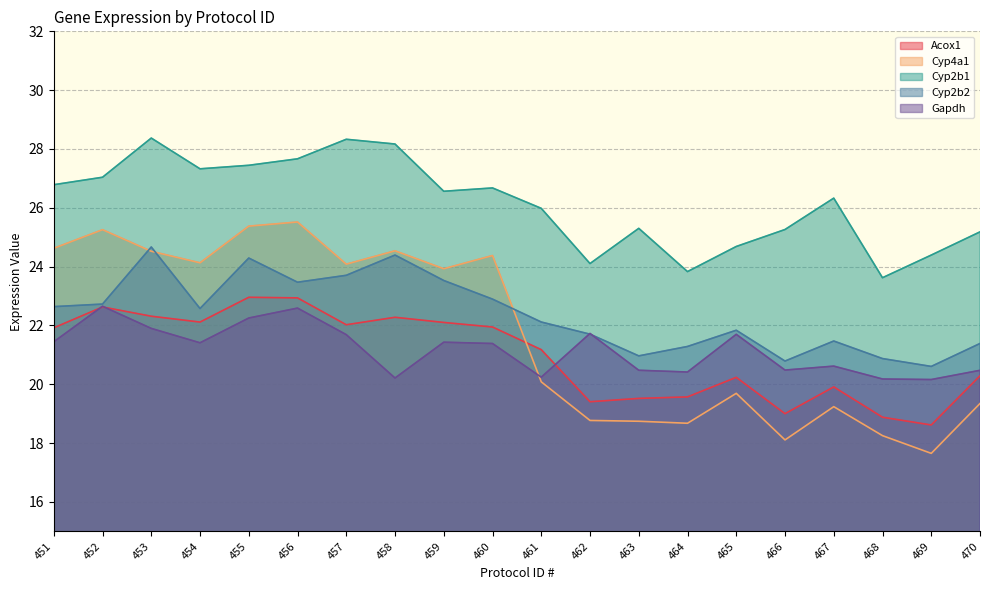

True or false: Cyp4a1 and Acox1 cross at least once.

True